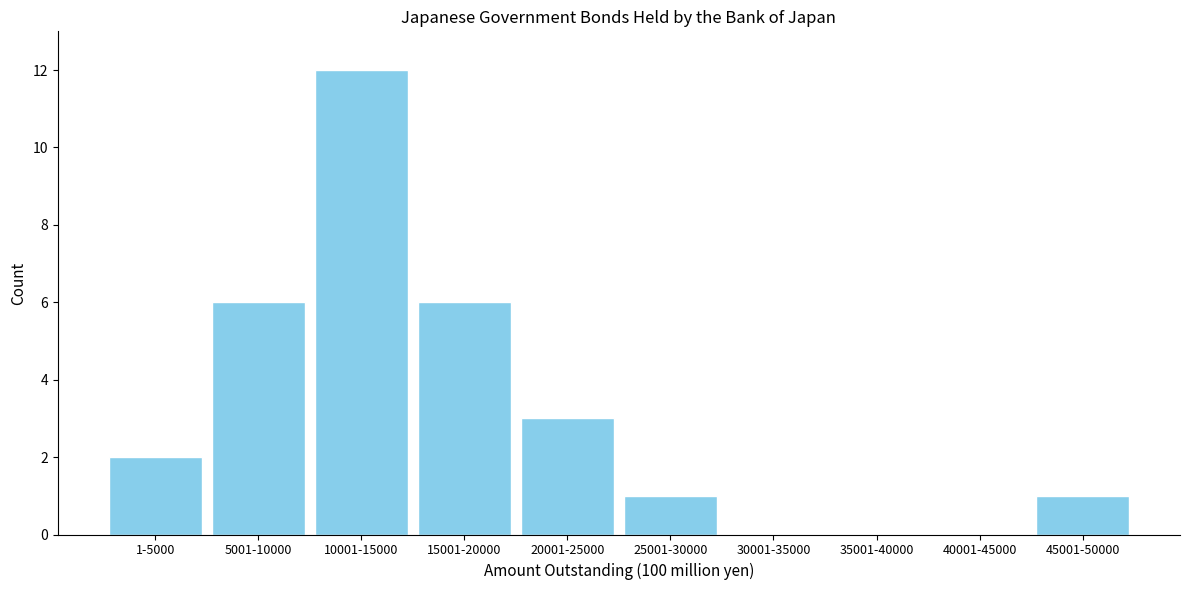

Reading left to right, extract all data points from this chart.

1-5000=2	5001-10000=6	10001-15000=12	15001-20000=6	20001-25000=3	25001-30000=1	30001-35000=0	35001-40000=0	40001-45000=0	45001-50000=1